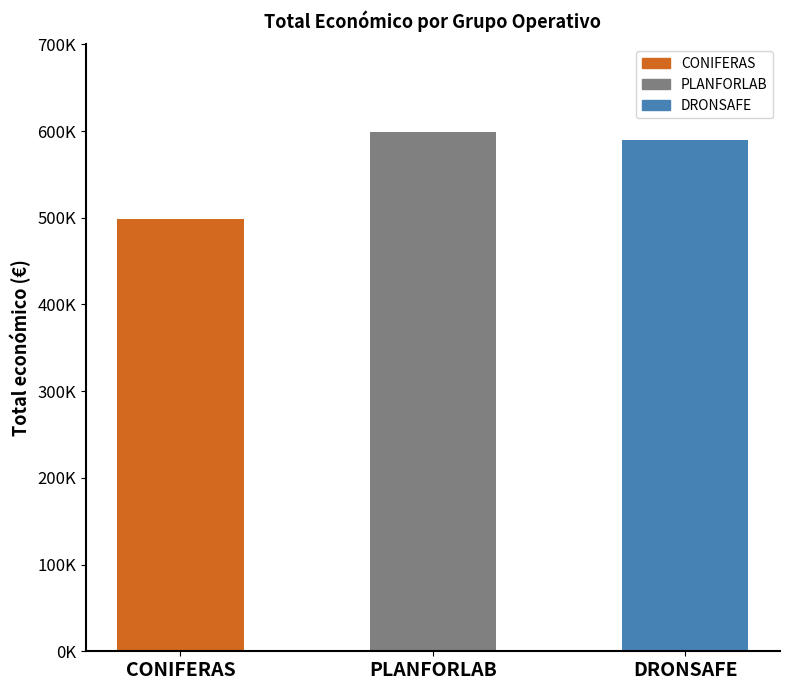

Reading right to left, extract all data points from this chart.

589584	599134	499059